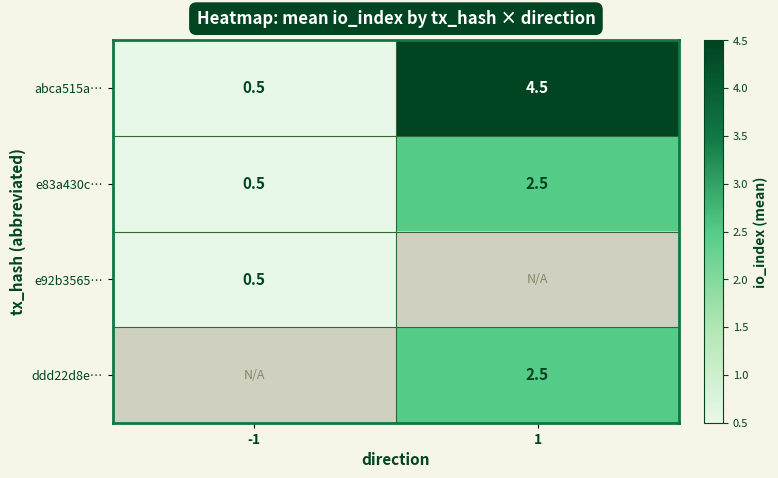

What is the difference between the maximum and minimum values in the e83a430c… series?

2.0